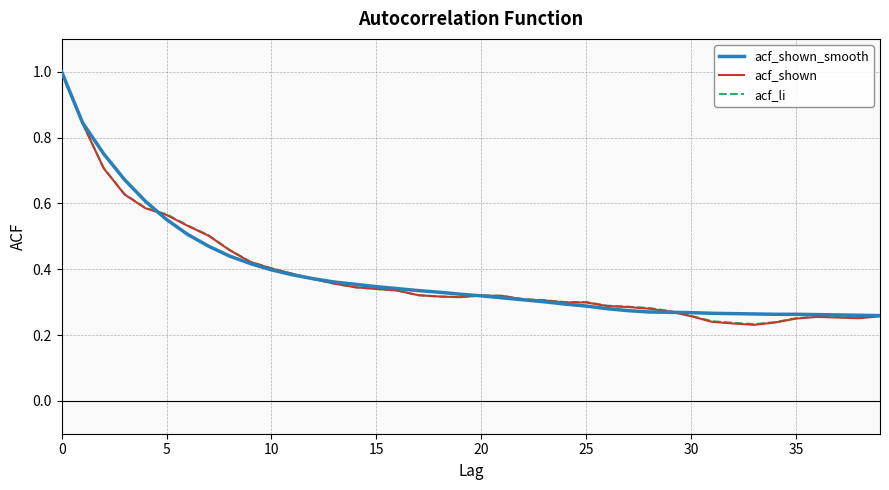

What are all the series names shown in the legend?

acf_shown_smooth, acf_shown, acf_li